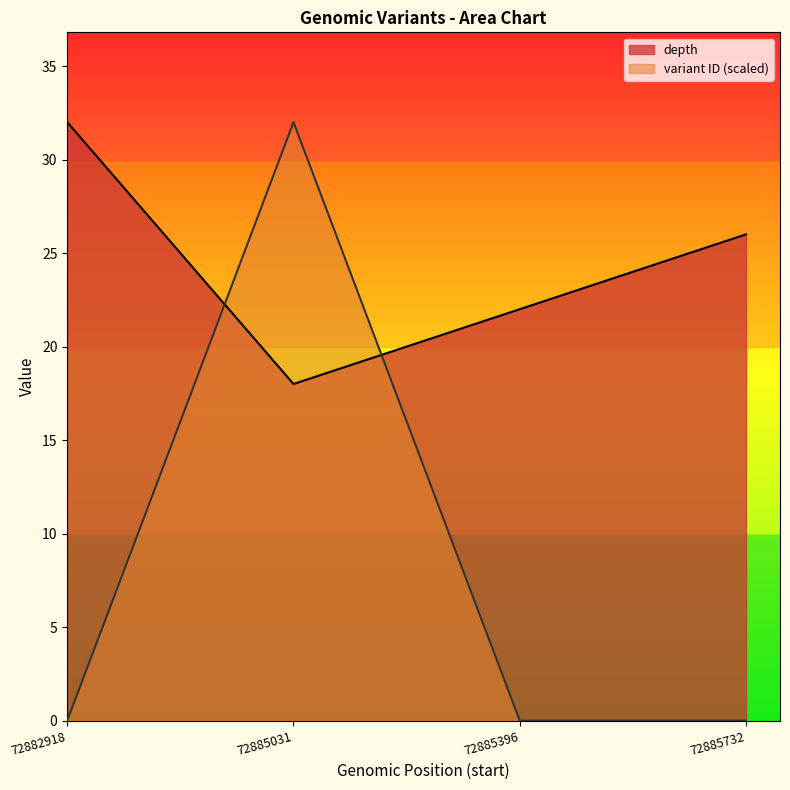

Reading left to right, extract all data points from this chart.

depth: 32.0	18.0	22.0	26.0
variant ID (scaled): 0.0	32.0	0.0	0.0